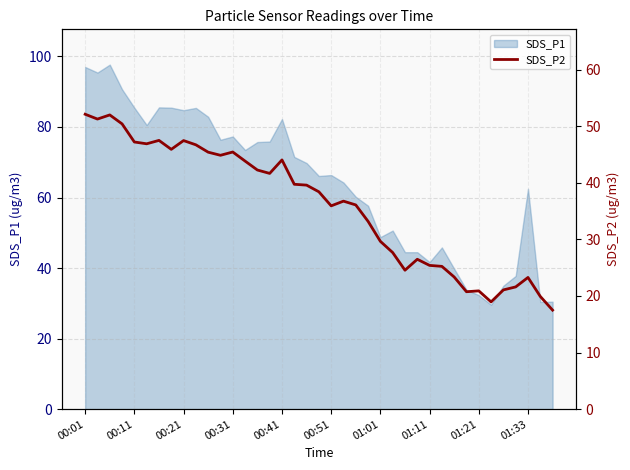

What is the average value?

35.9